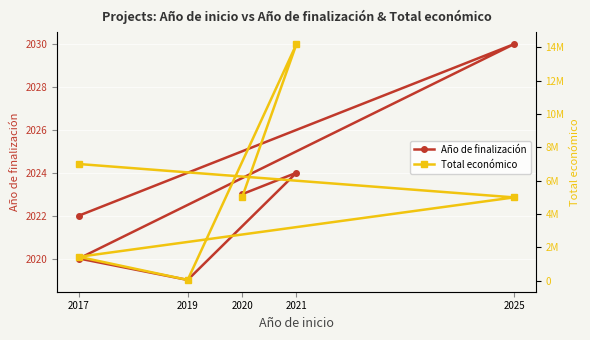

Which series has the largest total across all categories?

Total económico